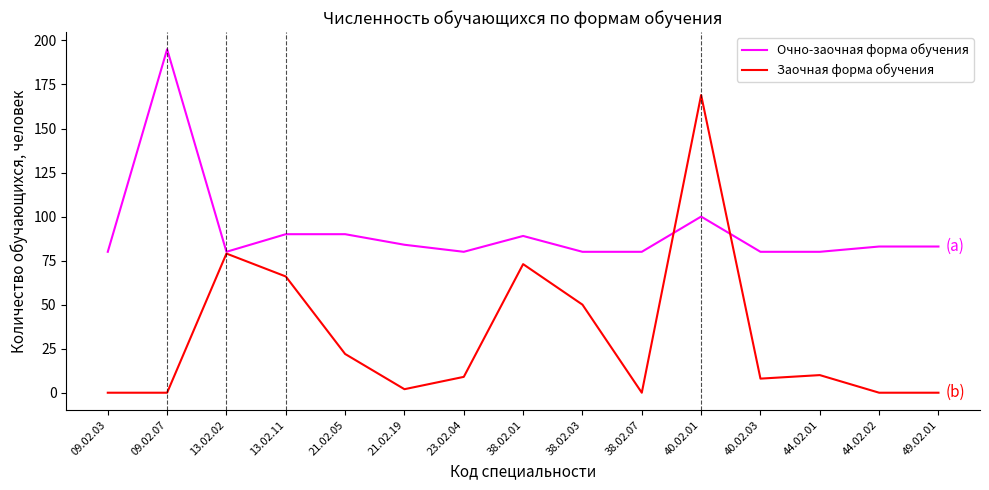

Which series has the largest total across all categories?

Очно-заочная форма обучения